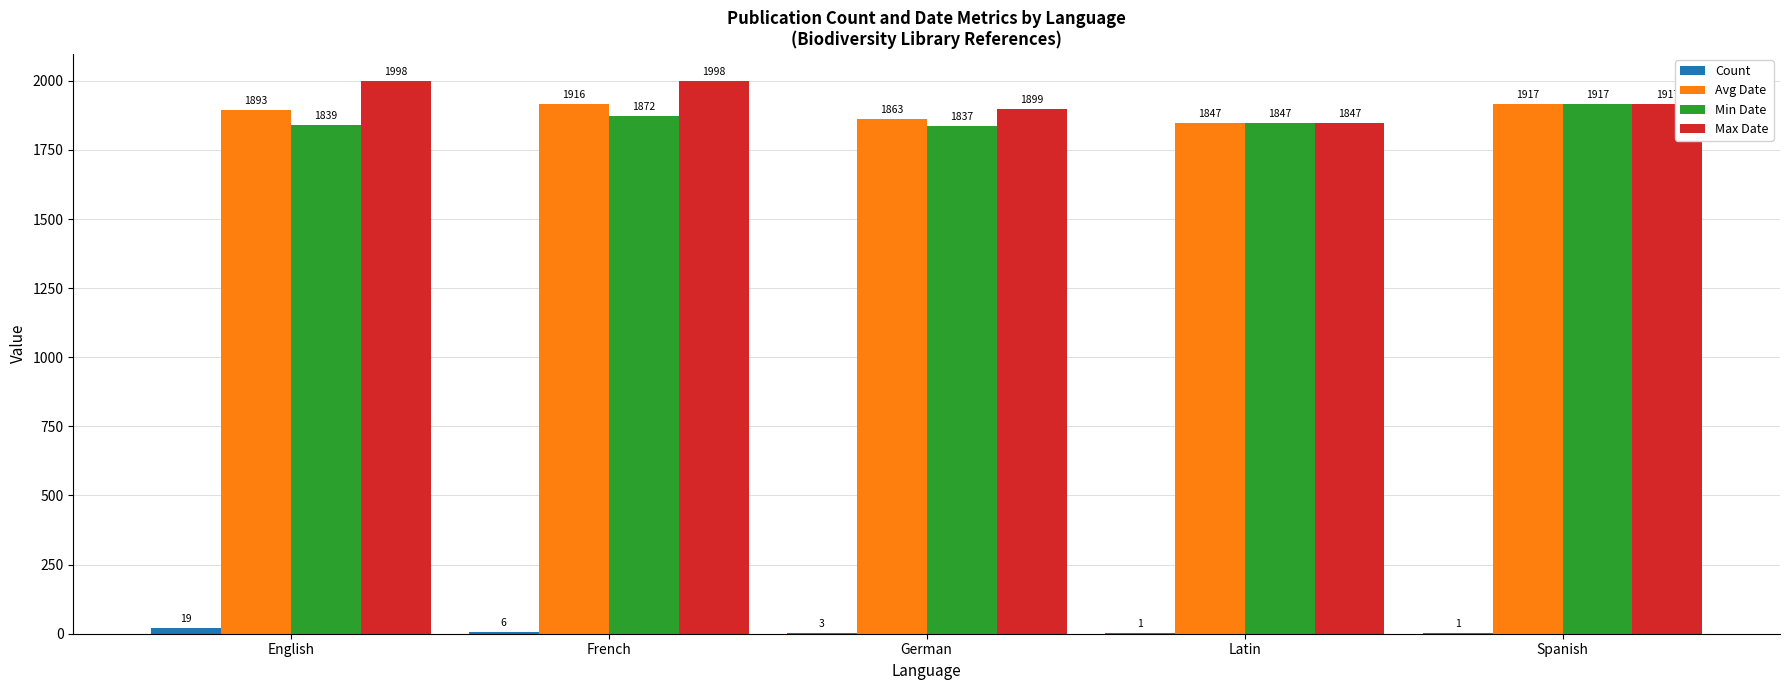

What is the sum of all Avg Date values?

9436